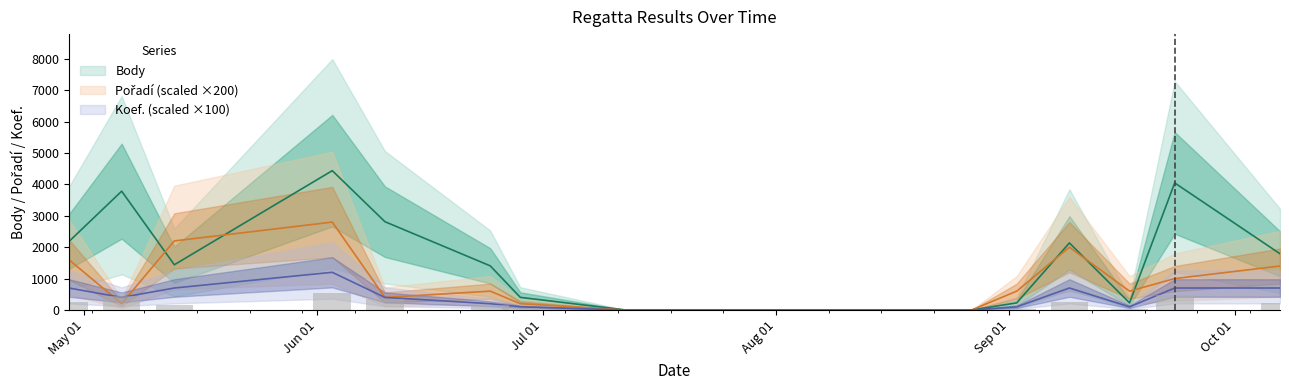

What is the sum of all Poradí values?

13600